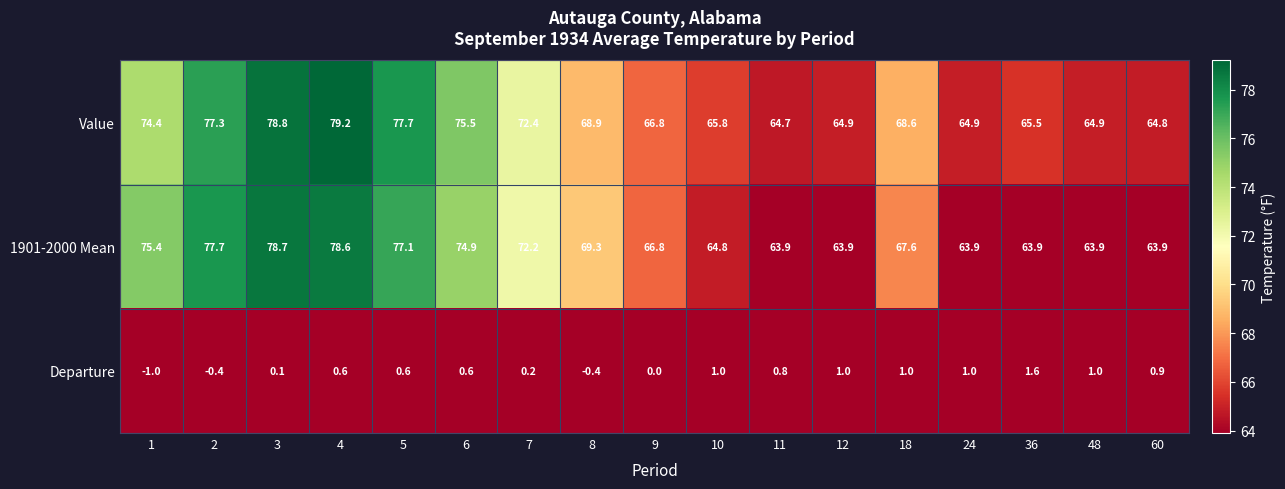

What is the sum of the 1901-2000 Mean values at 18 and 48?

131.5